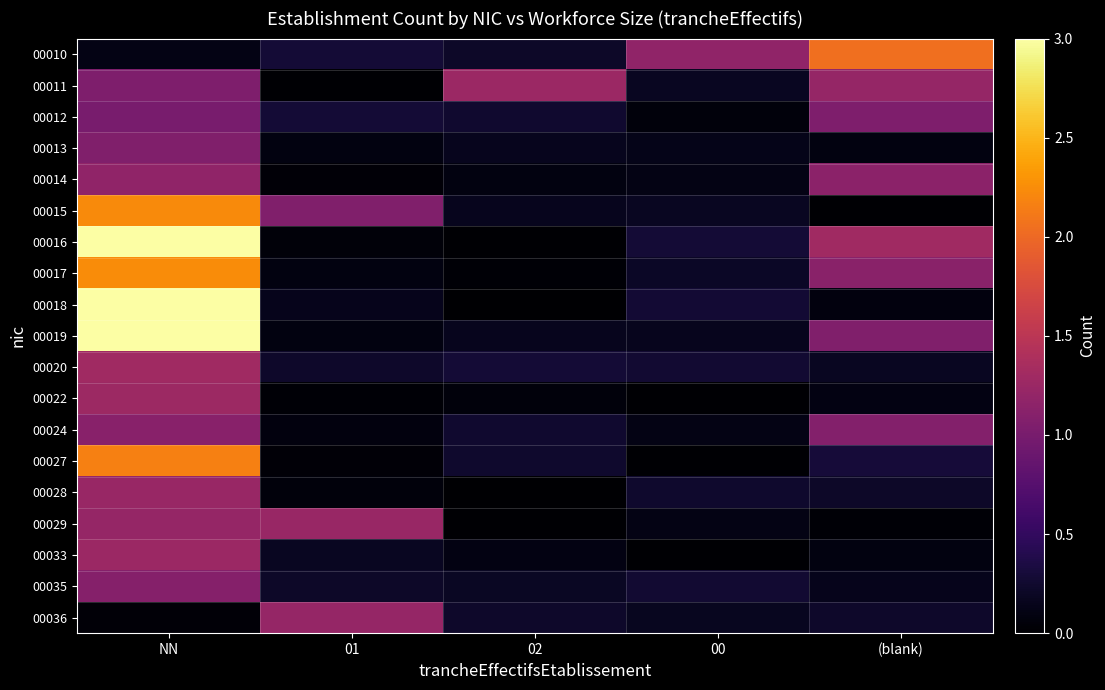

Reading left to right, transcribe all the data shown in this chart.

00010: NN=0.1	01=0.3	02=0.2	00=1.2	(blank)=2.0
00011: NN=1.0	01=0.0	02=1.3	00=0.2	(blank)=1.2
00012: NN=1.0	01=0.3	02=0.2	00=0.1	(blank)=1.1
00013: NN=1.1	01=0.1	02=0.2	00=0.1	(blank)=0.1
00014: NN=1.2	01=0.0	02=0.1	00=0.1	(blank)=1.1
00015: NN=2.2	01=1.1	02=0.2	00=0.2	(blank)=0.0
00016: NN=3.2	01=0.1	02=0.0	00=0.3	(blank)=1.3
00017: NN=2.2	01=0.1	02=0.0	00=0.2	(blank)=1.1
00018: NN=3.0	01=0.1	02=0.0	00=0.3	(blank)=0.1
00019: NN=3.2	01=0.1	02=0.2	00=0.2	(blank)=1.1
00020: NN=1.3	01=0.2	02=0.3	00=0.3	(blank)=0.2
00022: NN=1.3	01=0.0	02=0.1	00=0.0	(blank)=0.1
00024: NN=1.1	01=0.1	02=0.2	00=0.1	(blank)=1.1
00027: NN=2.2	01=0.0	02=0.2	00=0.0	(blank)=0.3
00028: NN=1.2	01=0.1	02=0.0	00=0.2	(blank)=0.2
00029: NN=1.2	01=1.2	02=0.0	00=0.1	(blank)=0.0
00033: NN=1.3	01=0.2	02=0.1	00=0.0	(blank)=0.1
00035: NN=1.1	01=0.2	02=0.2	00=0.3	(blank)=0.1
00036: NN=0.0	01=1.2	02=0.2	00=0.2	(blank)=0.2